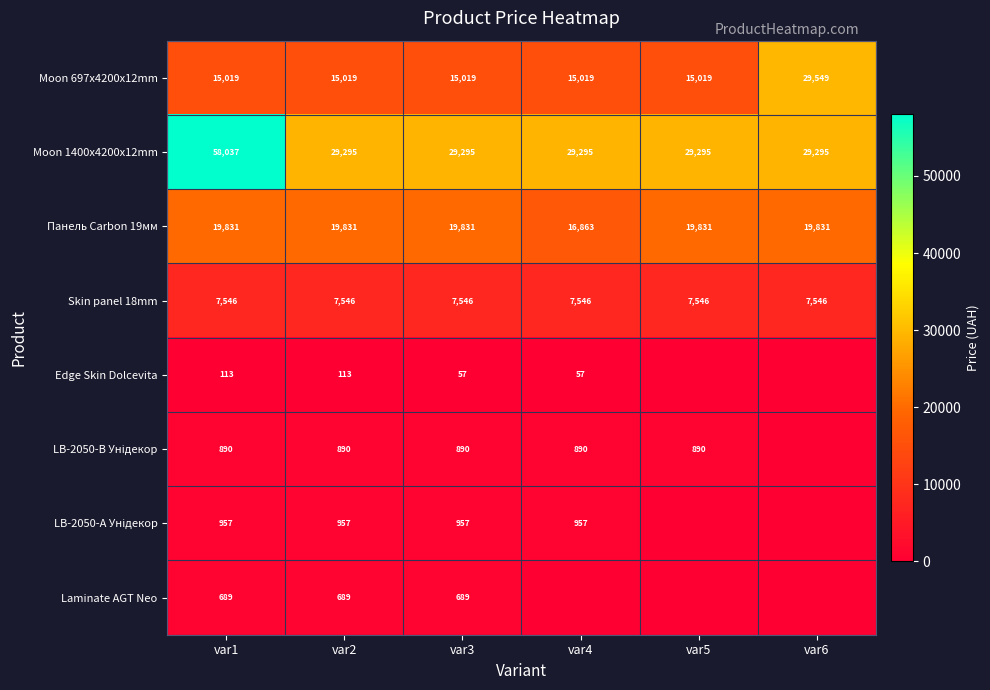

Is the value of Moon 697x4200x12mm at var1 greater than the value of Moon 1400x4200x12mm at var3?

No